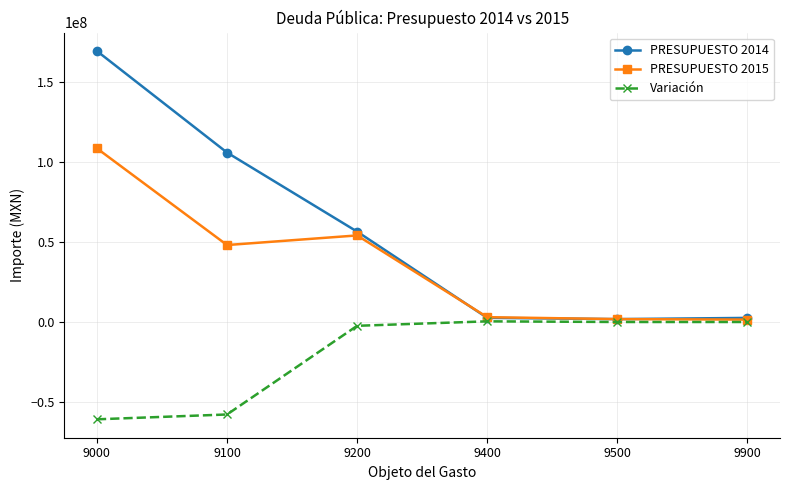

What is the total value across all series at 9400?

6000000.0